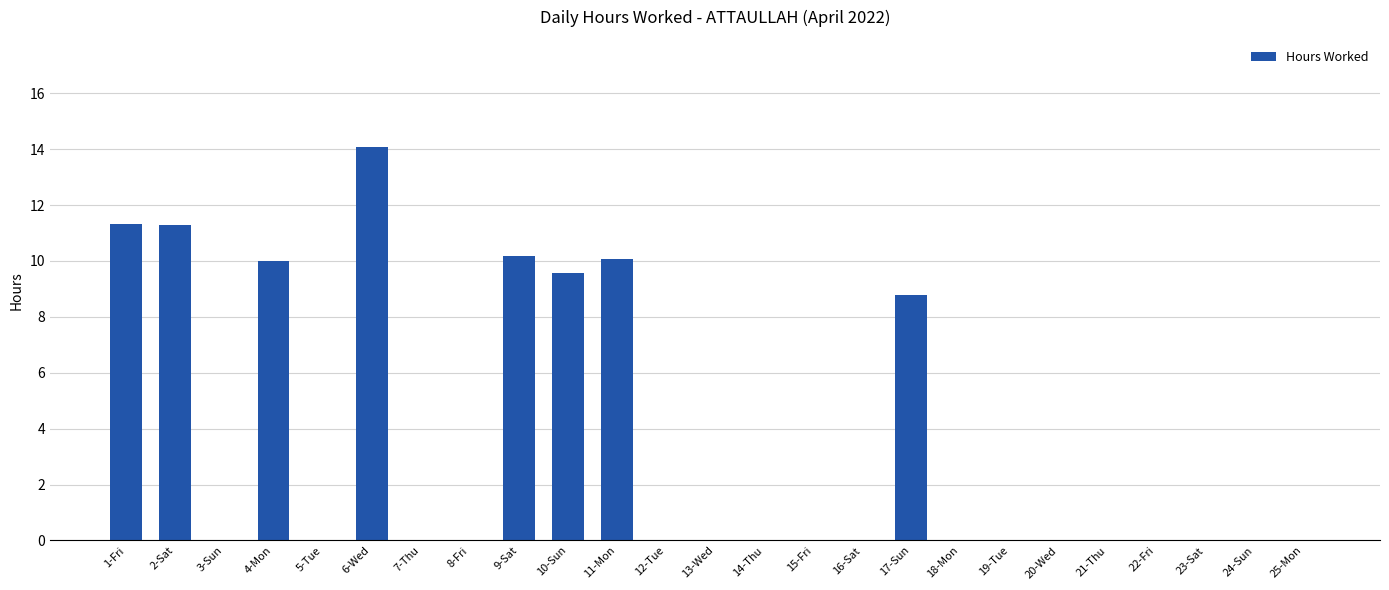

Which label corresponds to the largest value in the chart?

6-Wed